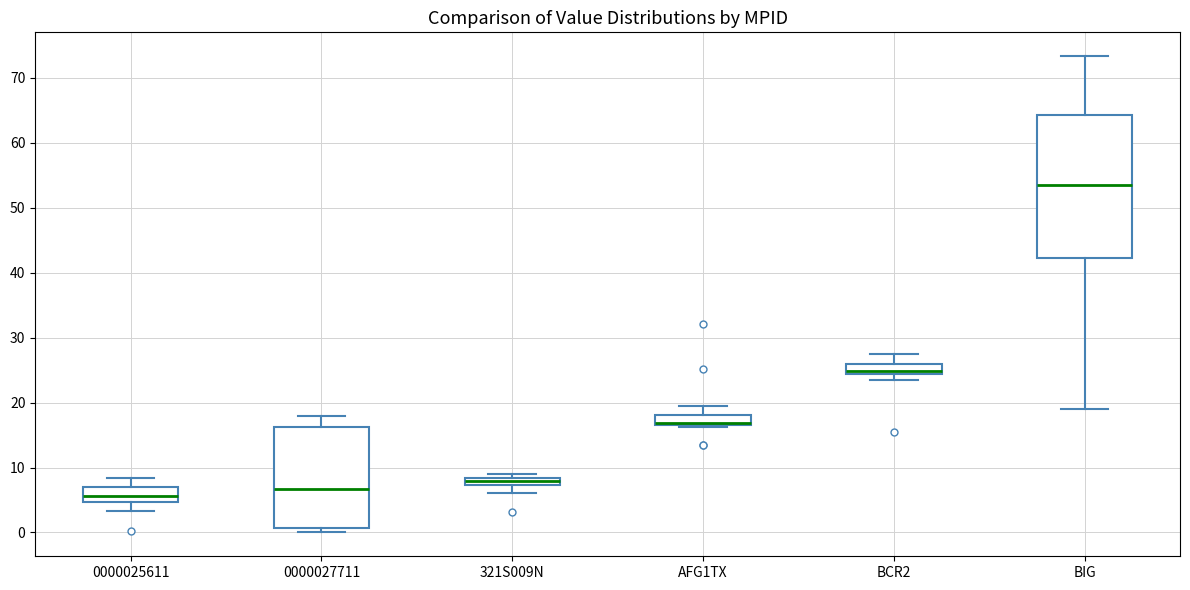

Where is the lower edge of the box for 0000025611 on the y-axis? The values are not printed on the chart, so give them approximately, as read against the axis.

5